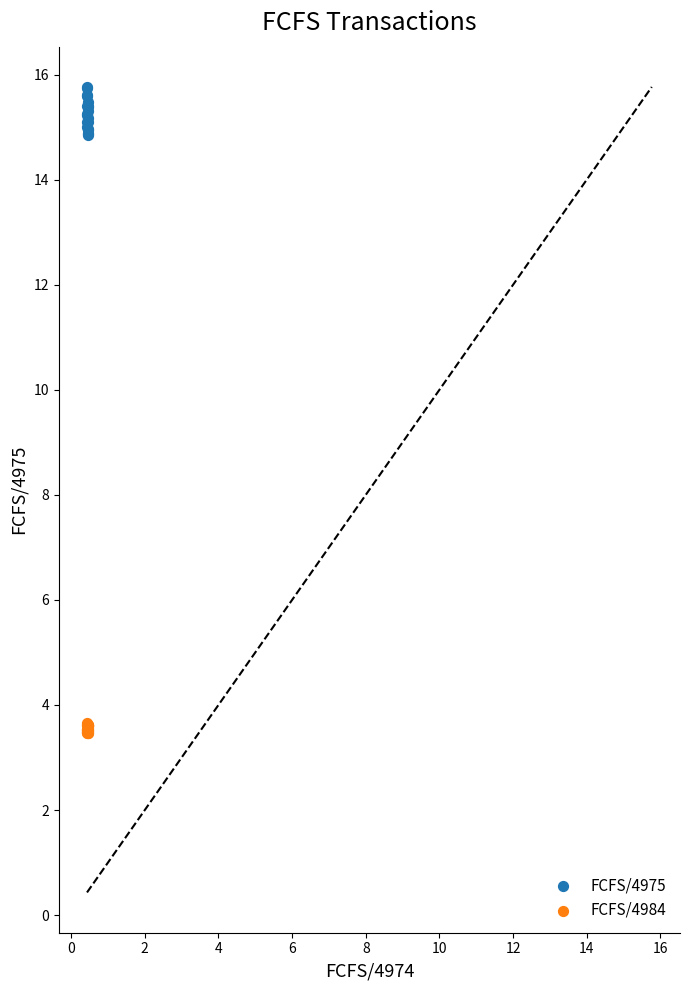

Which series reaches the minimum Y coordinate?

FCFS/4984